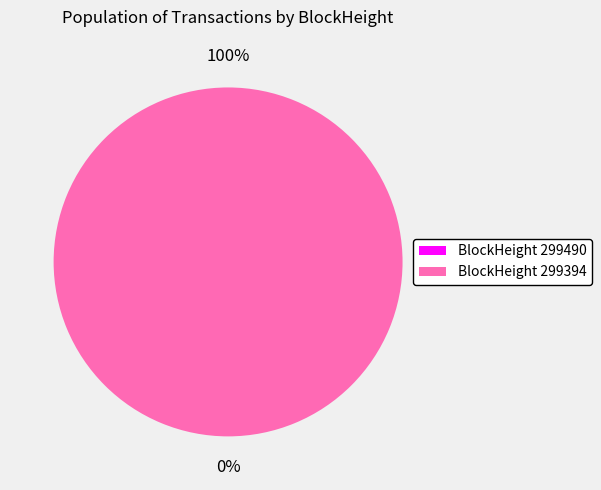

Is it true that 299394 is 100% of the pie?

True